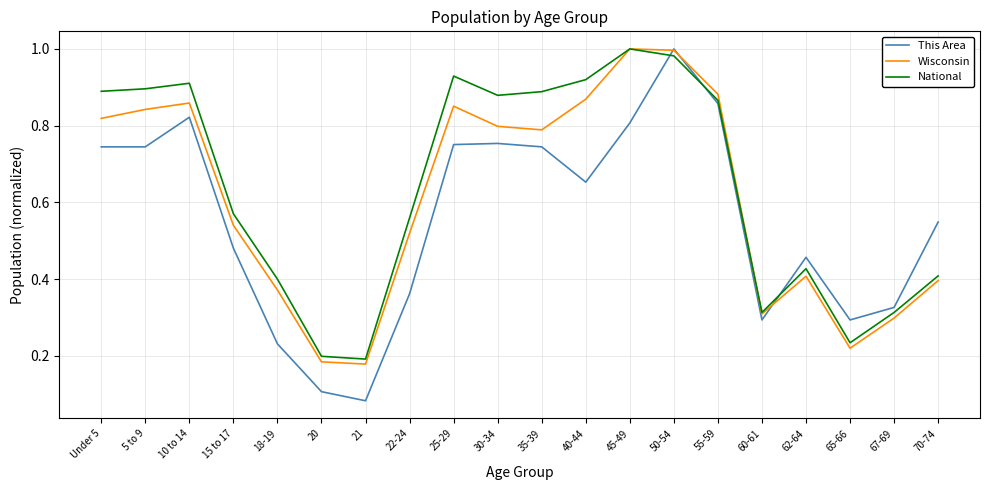

Rank the series at 40-44 from highest to lowest value.

National, Wisconsin, This Area